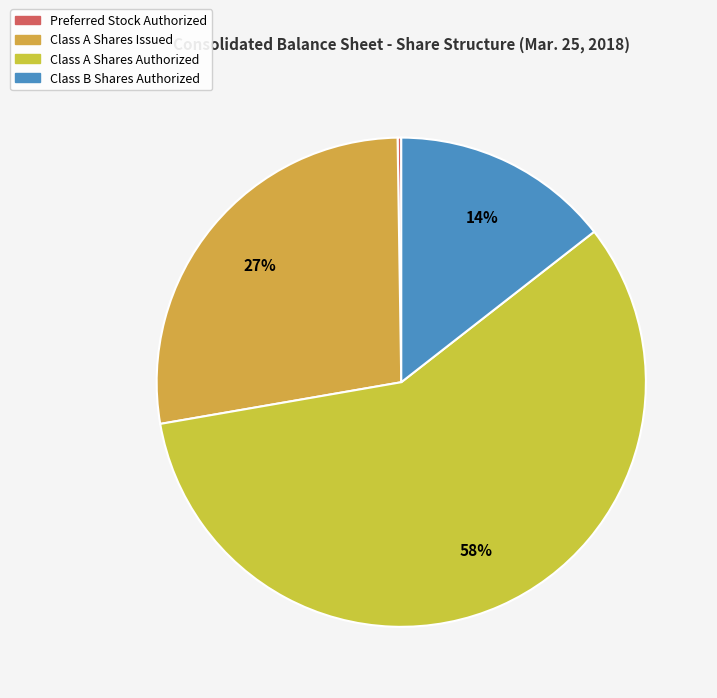

Which slice is the largest?

Class A Shares Authorized